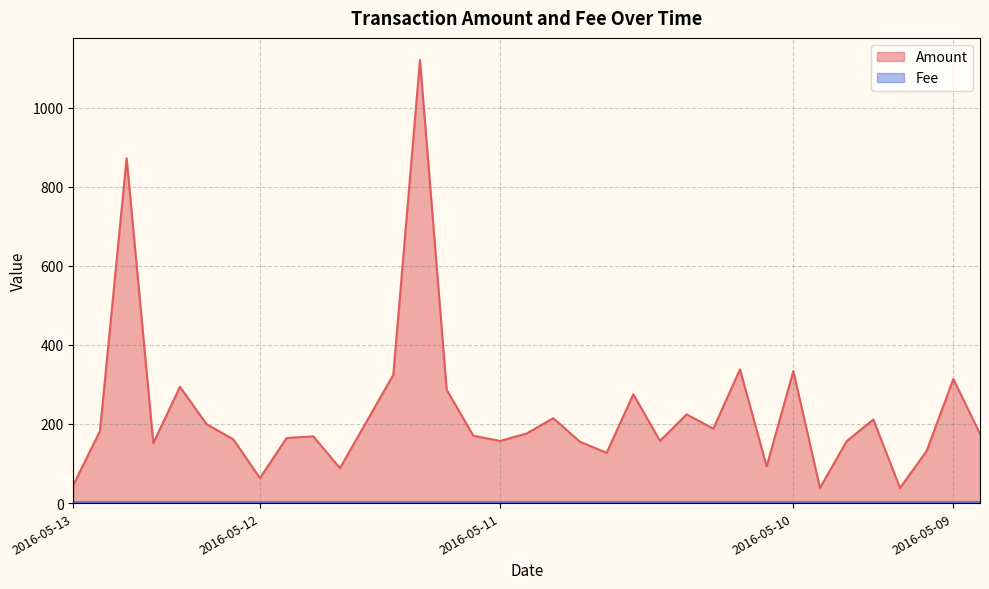

What is the maximum value shown in the chart?

1120.3